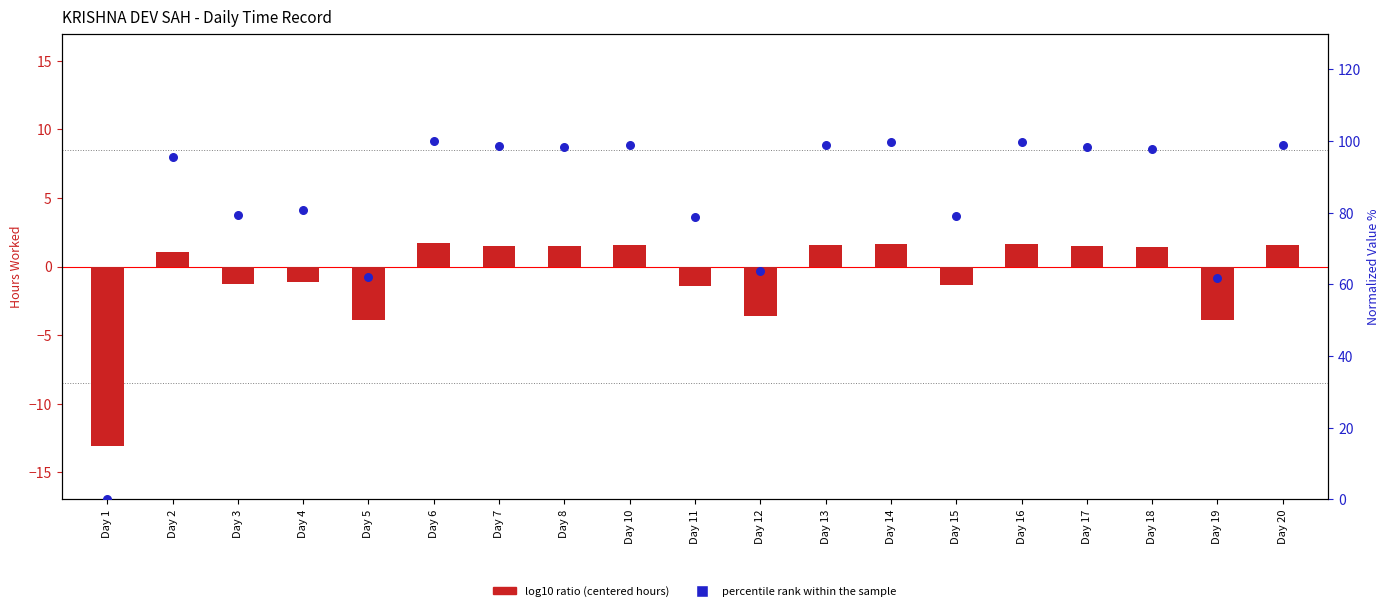

Which series reaches the maximum Y coordinate?

percentile rank within the sample